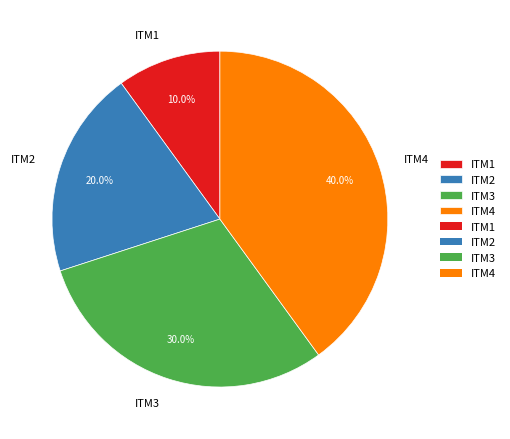

What is the smallest slice in the pie chart?

ITM1